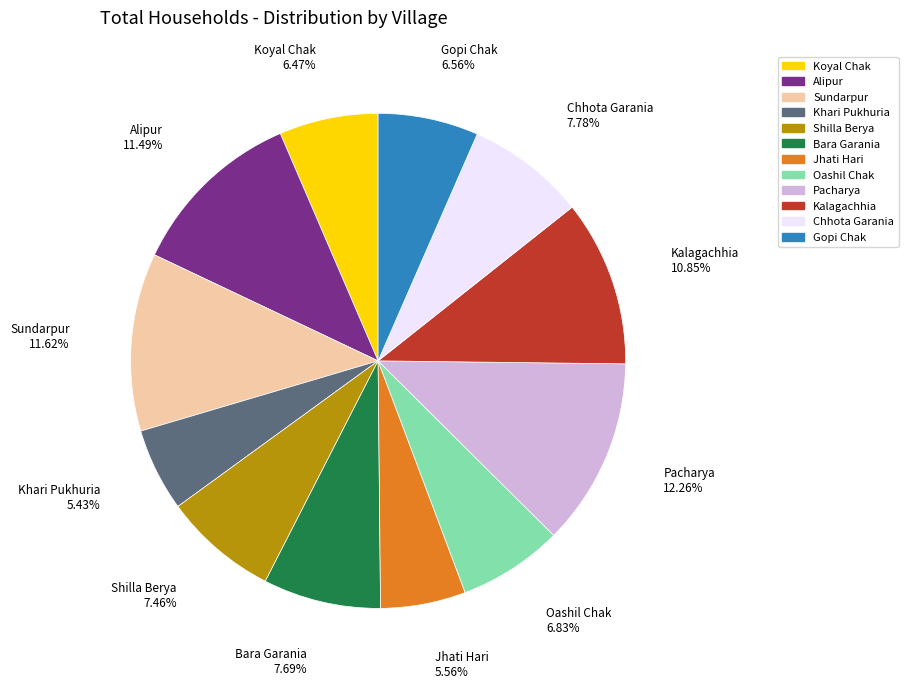

What percentage is the Jhati Hari slice, to the nearest percent?

6%